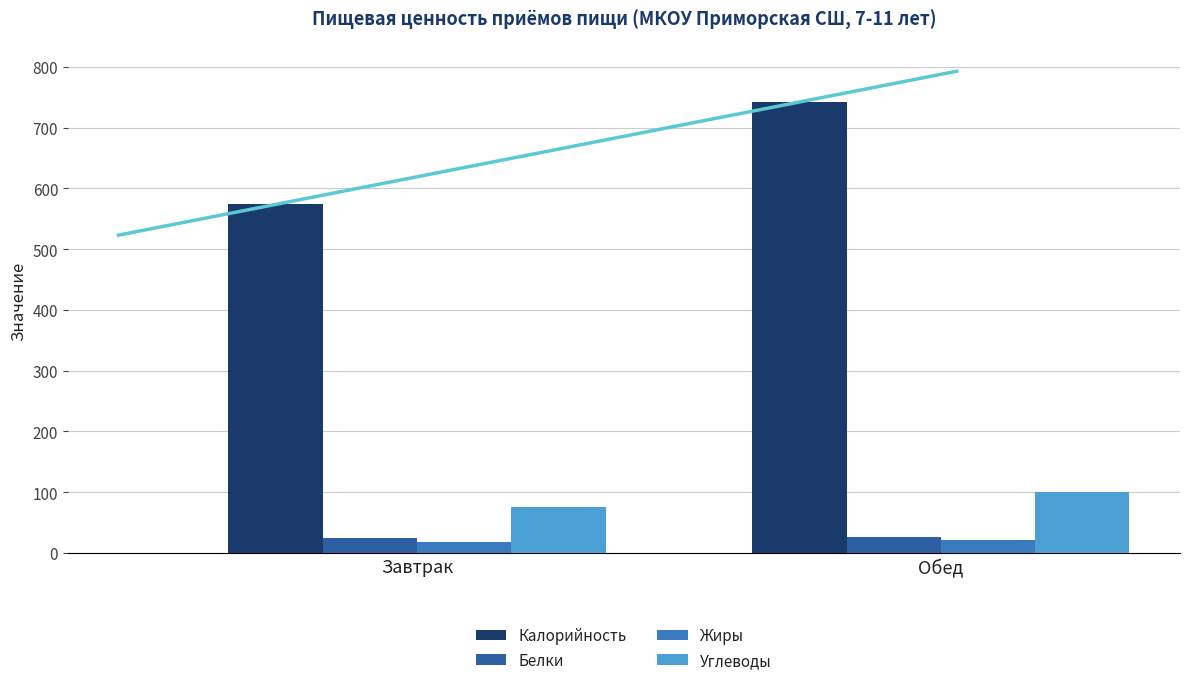

Count the number of data series in this chart.

4